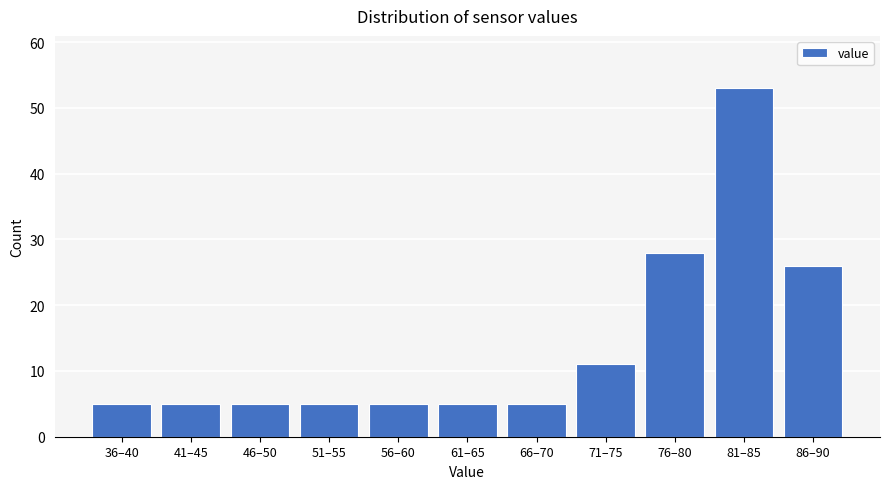

Reading left to right, what are all the values shown in this chart?

5	5	5	5	5	5	5	11	28	53	26